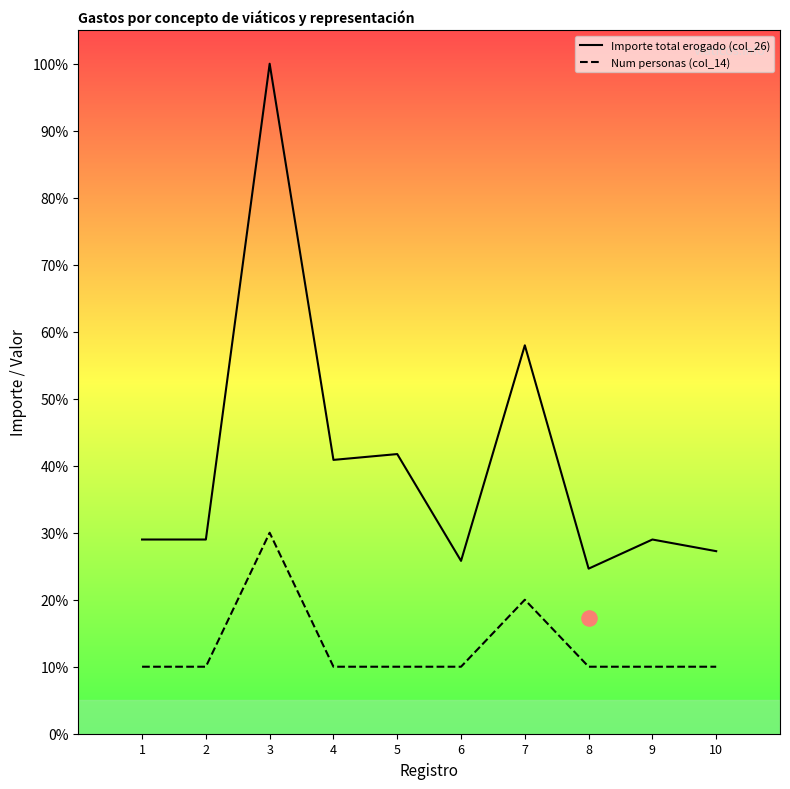

Which series contains the lowest Y value?

Num personas (col_14)